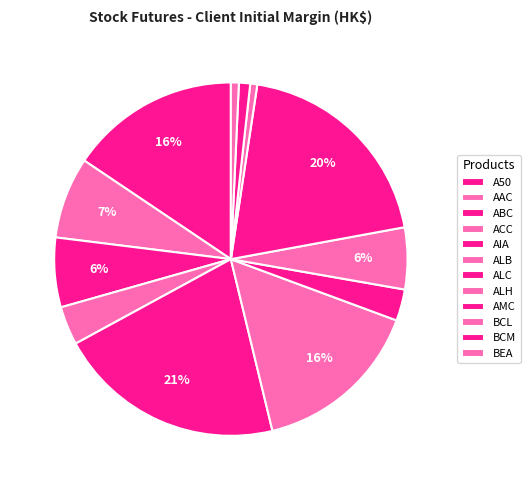

Count the number of slices in the pie.

12